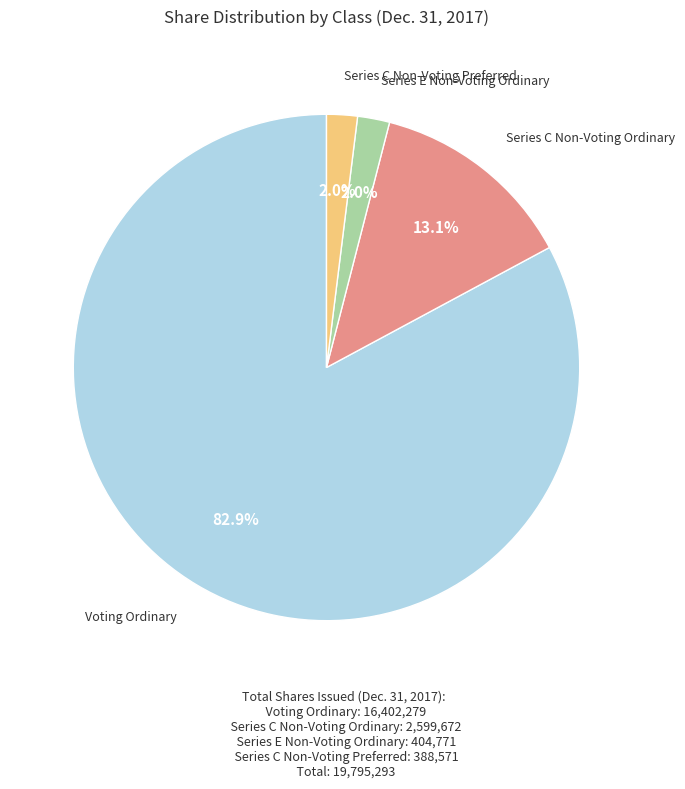

Does any single category account for the majority?

Yes